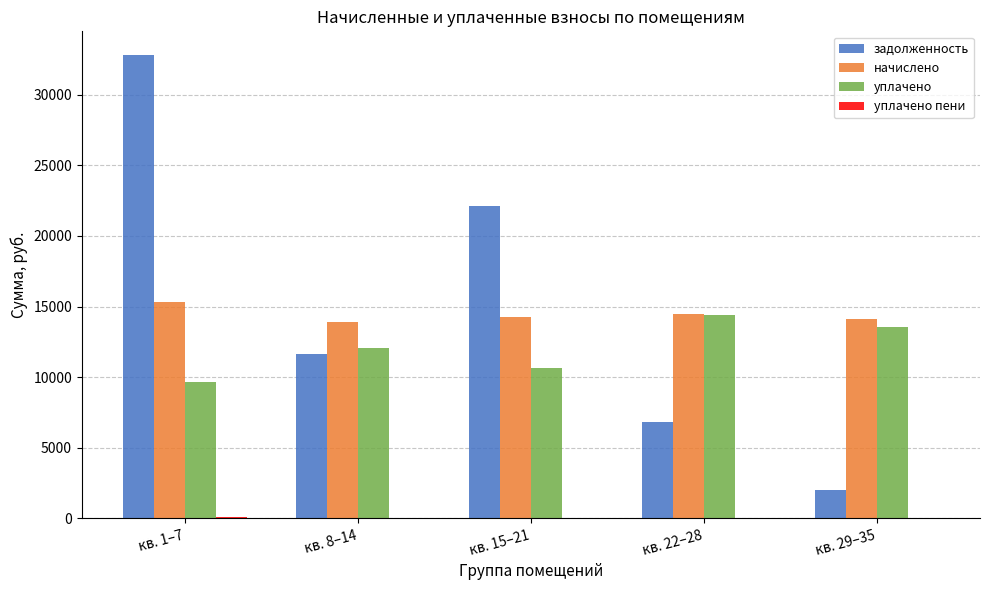

At which category is the sum across all series the highest?

кв. 1–7